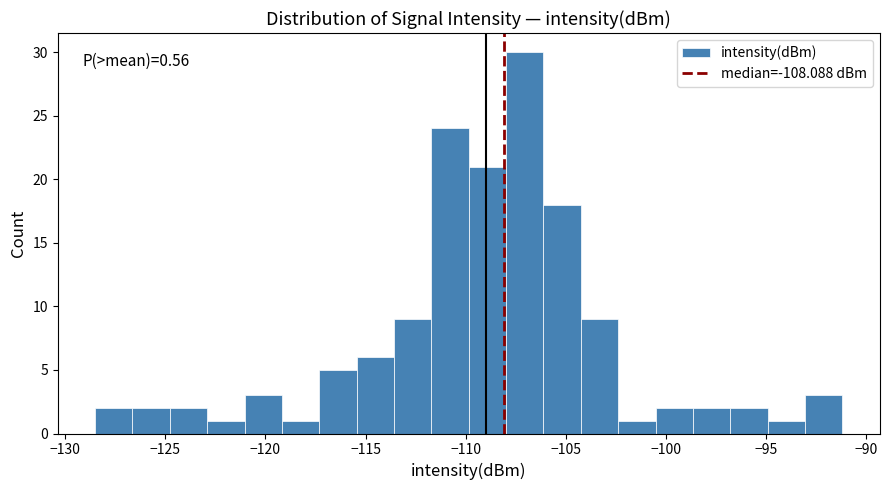

Read against the x-axis, roughly where is the centre of the tallest bar?

-107.0